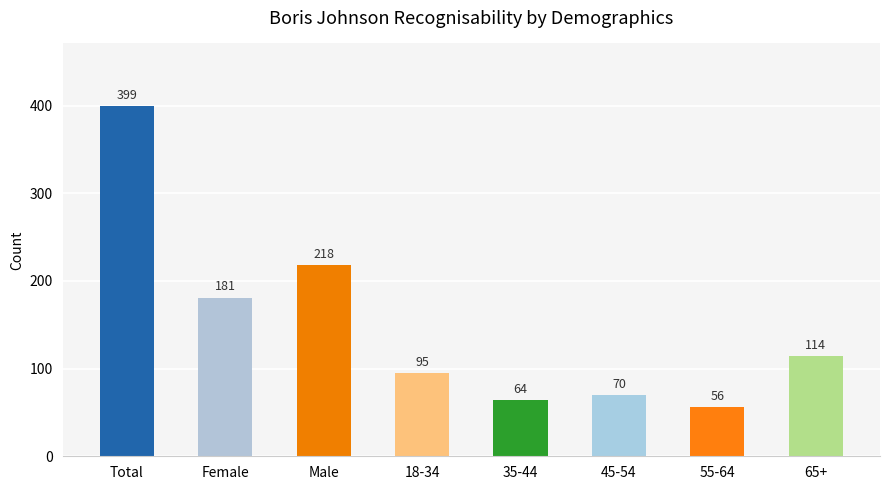

How many values are below 114?

4